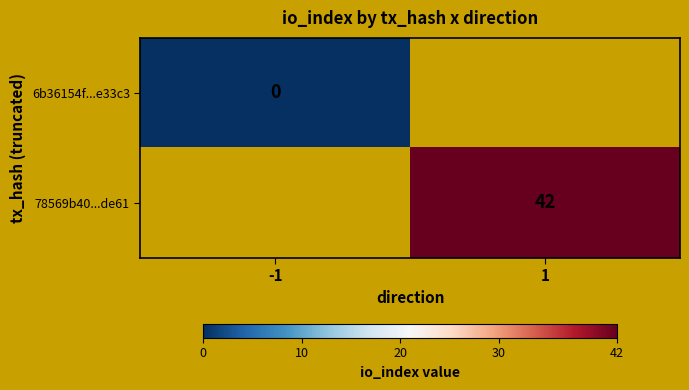

Between -1 and 1, which is larger?

1